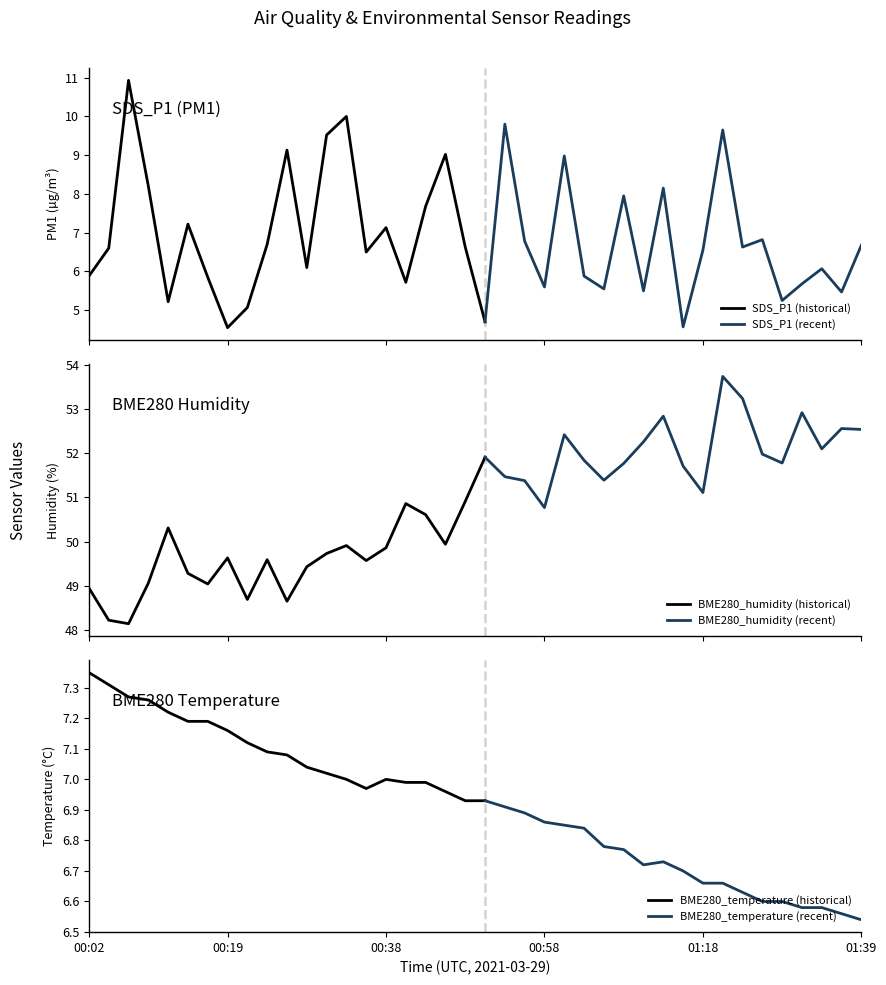

Which category has the highest value in the BME280_humidity series?

01:21